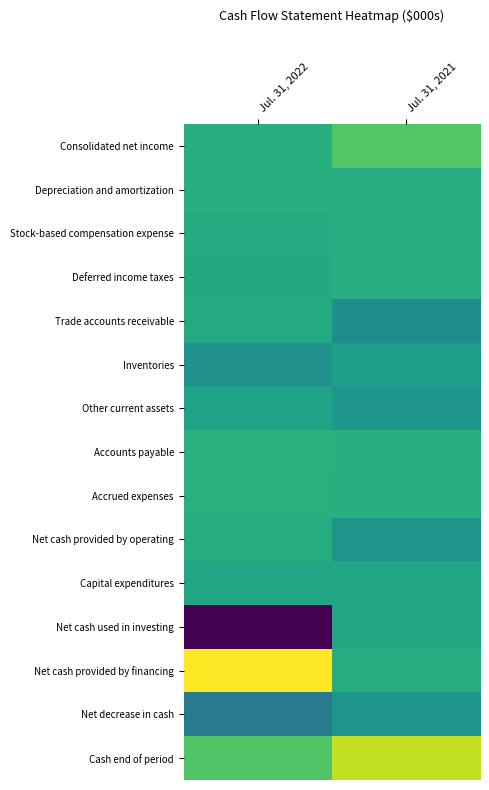

Which series changed the most between Jul. 31, 2022 and Jul. 31, 2021?

Net cash used in investing